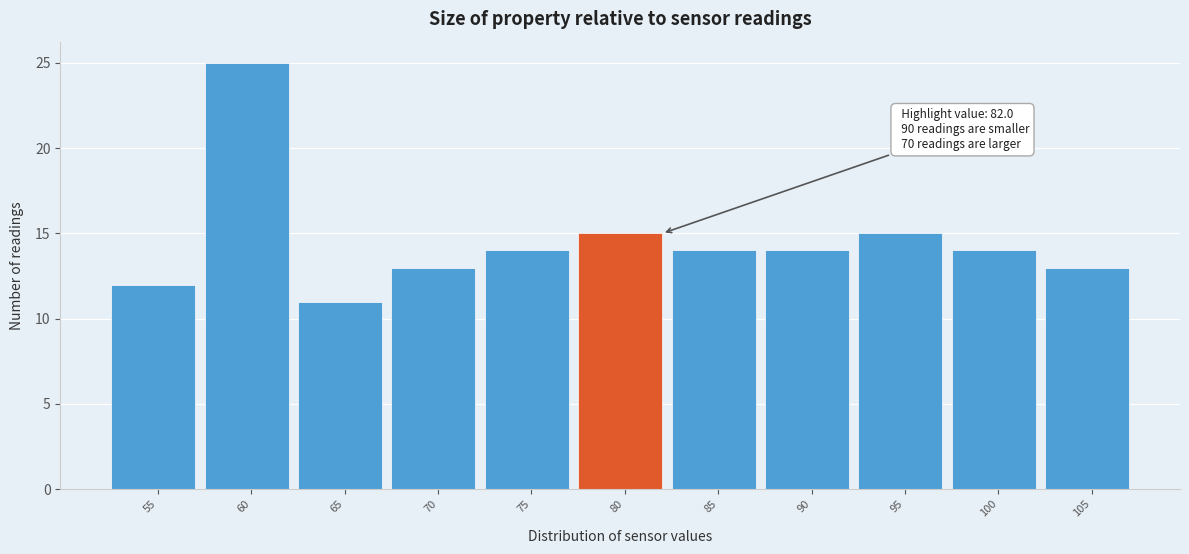

Reading left to right, extract all data points from this chart.

12	25	11	13	14	15	14	14	15	14	13